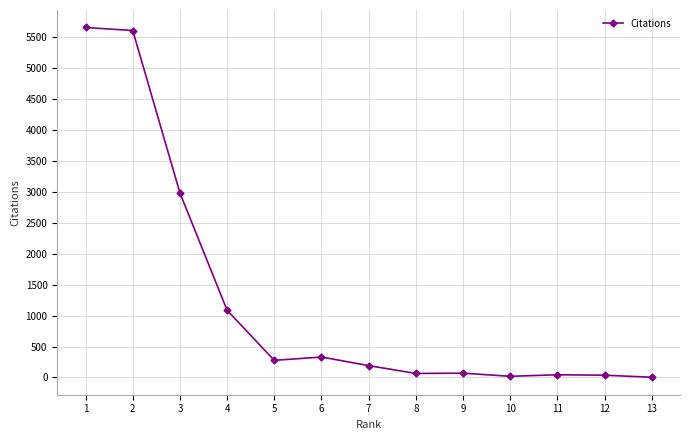

True or false: there are more than 0 points higher than both neighbors.

True